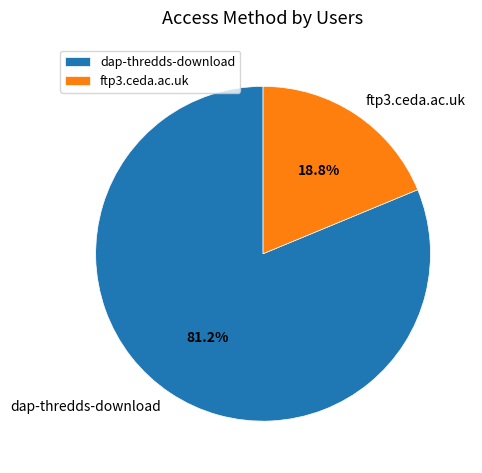

Does any single category account for the majority?

Yes